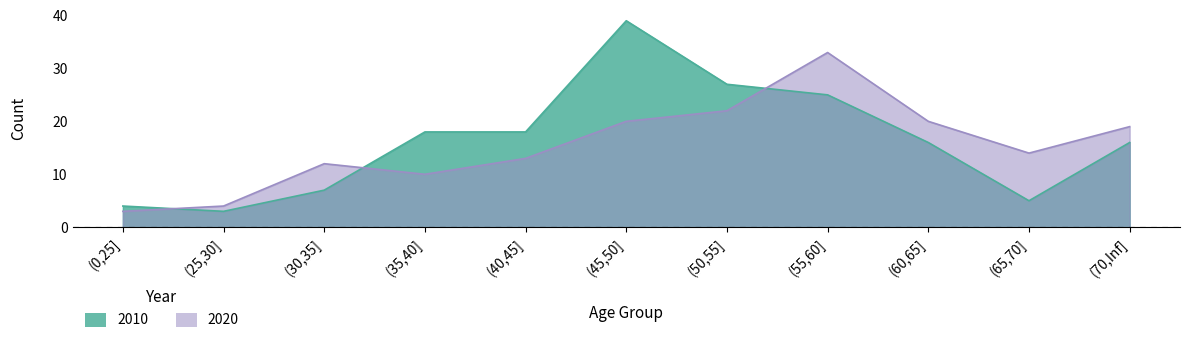

What position from the left is (55,60]?

8